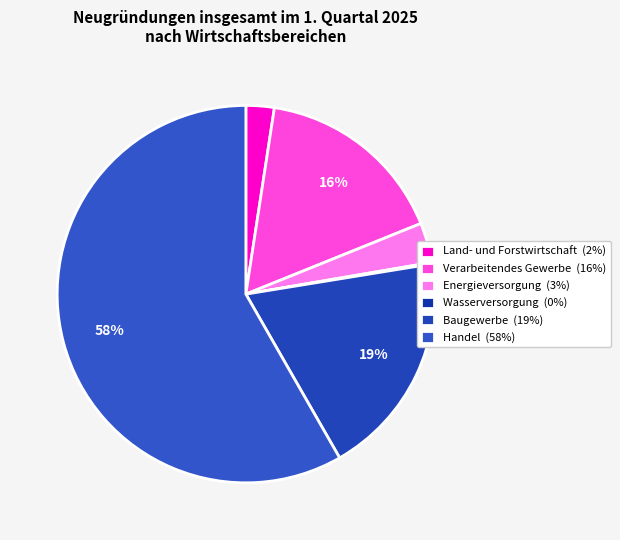

How many slices are in this pie chart?

6